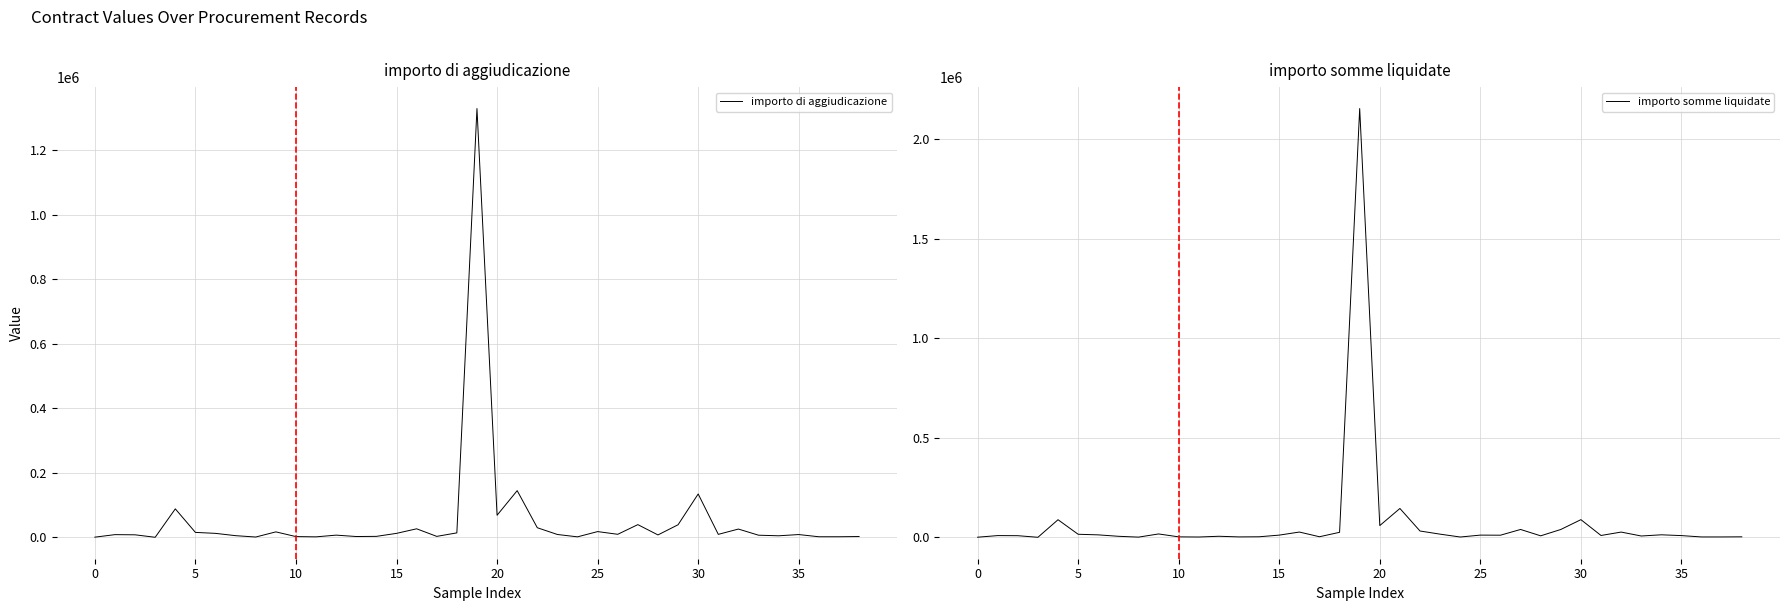

Between which two adjacent categories do importo di aggiudicazione and importo somme liquidate first intersect?

17 and 18